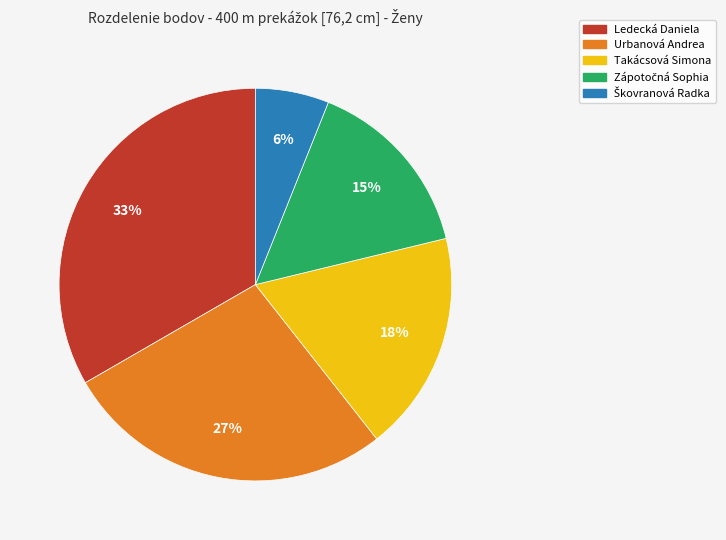

To the nearest percent, what is the difference between the Urbanová Andrea and Takácsová Simona slice percentages?

9%